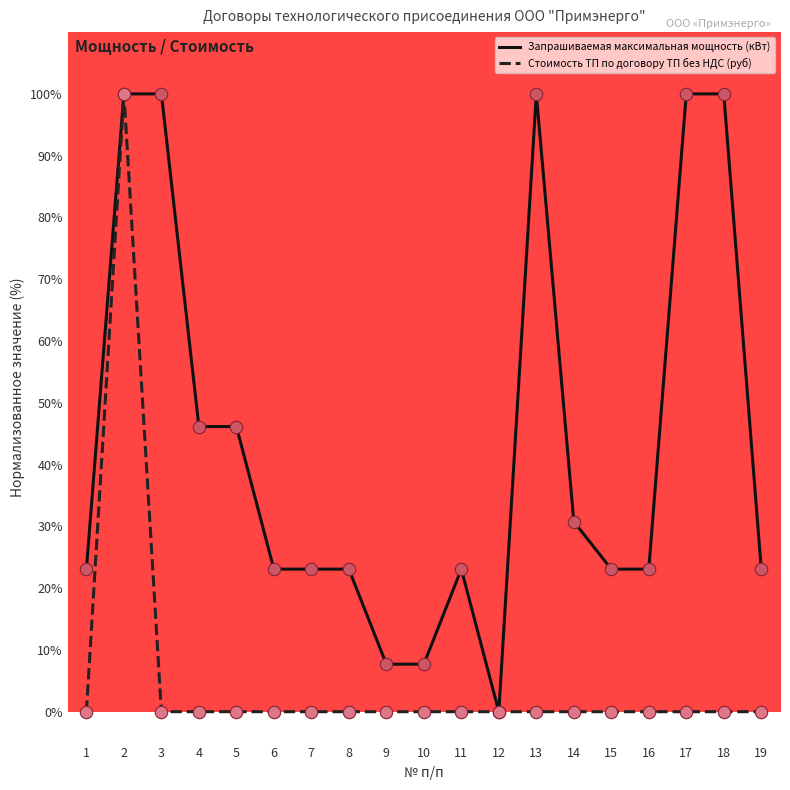

At how many categories does at least one series exceed 80?

5